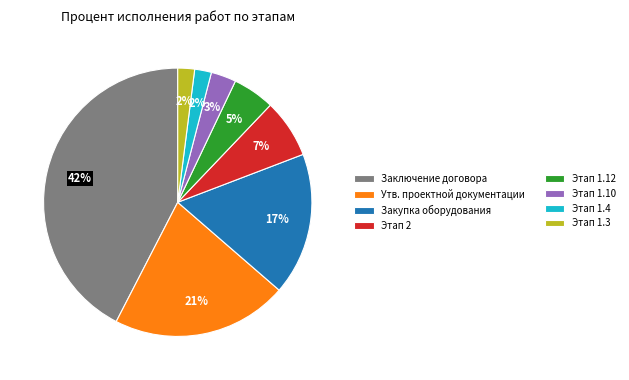

Is there any slice that represents more than half of the pie?

No